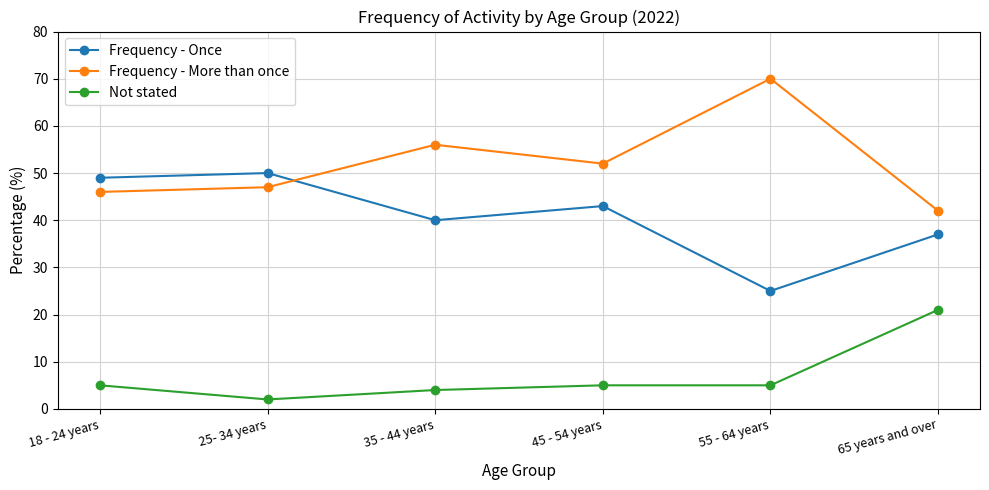

Is the value of Frequency - Once at 18 - 24 years greater than the value of Frequency - More than once at 25- 34 years?

Yes